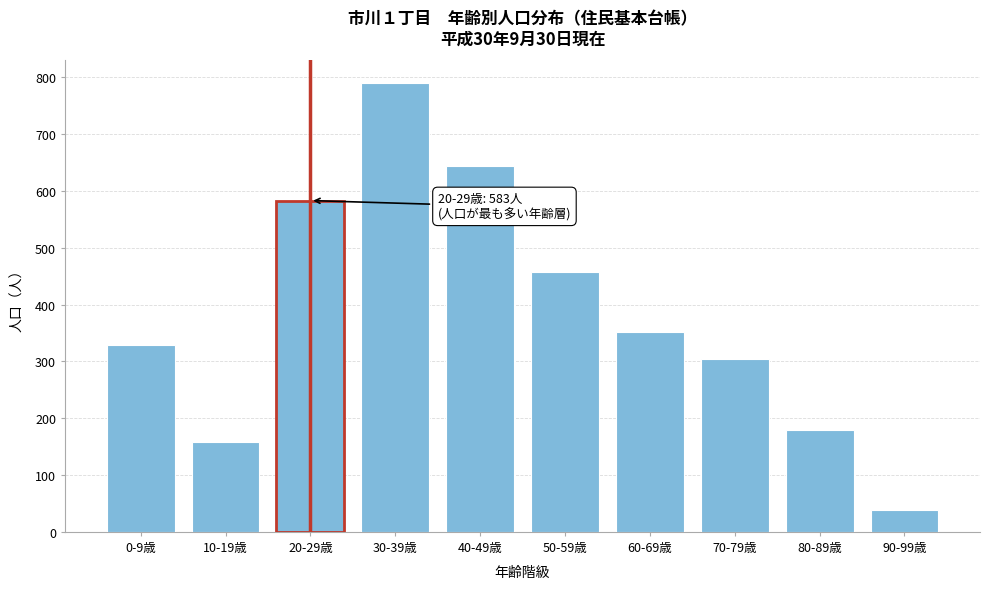

Reading left to right, transcribe all the data shown in this chart.

329	159	583	790	644	457	352	305	179	38